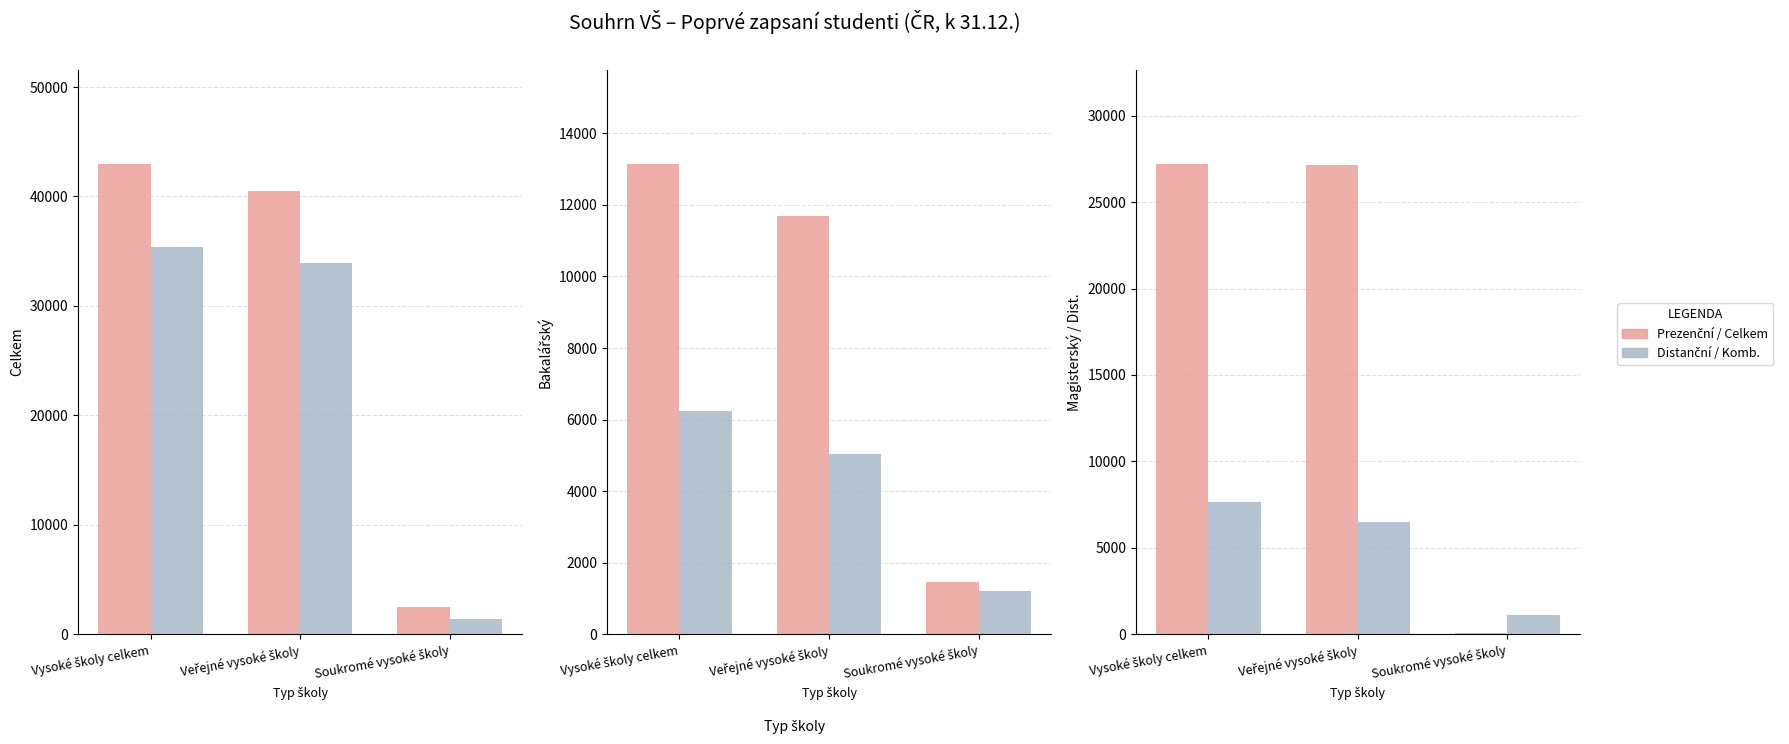

Which series has the largest total across all categories?

Prezenční / Celkem